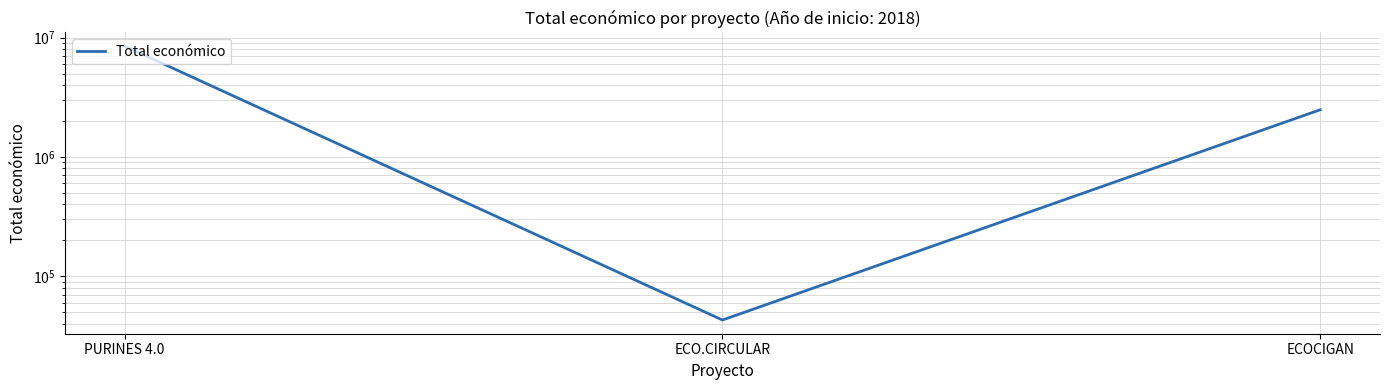

At which label is the value closest to 4263922?

ECOCIGAN